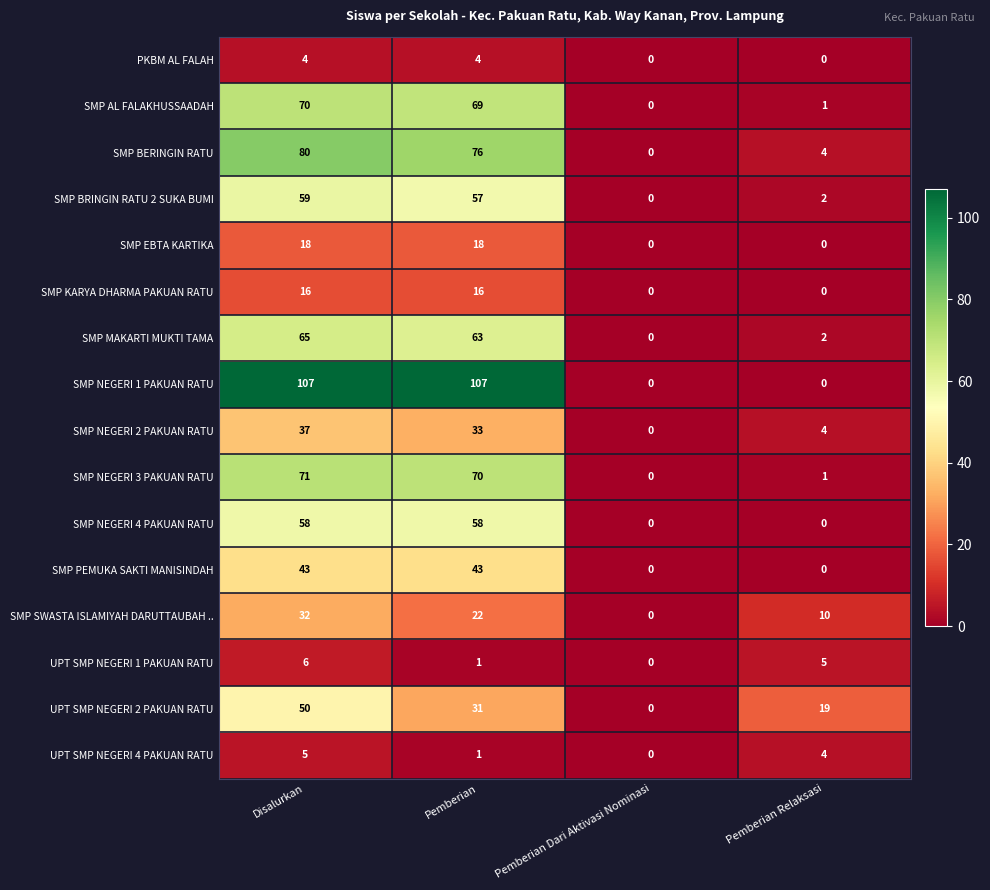

Rank the series by their maximum value, from lowest to highest.

PKBM AL FALAH, UPT SMP NEGERI 4 PAKUAN RATU, UPT SMP NEGERI 1 PAKUAN RATU, SMP KARYA DHARMA PAKUAN RATU, SMP EBTA KARTIKA, SMP SWASTA ISLAMIYAH DARUTTAUBAH .., SMP NEGERI 2 PAKUAN RATU, SMP PEMUKA SAKTI MANISINDAH, UPT SMP NEGERI 2 PAKUAN RATU, SMP NEGERI 4 PAKUAN RATU, SMP BRINGIN RATU 2 SUKA BUMI, SMP MAKARTI MUKTI TAMA, SMP AL FALAKHUSSAADAH, SMP NEGERI 3 PAKUAN RATU, SMP BERINGIN RATU, SMP NEGERI 1 PAKUAN RATU